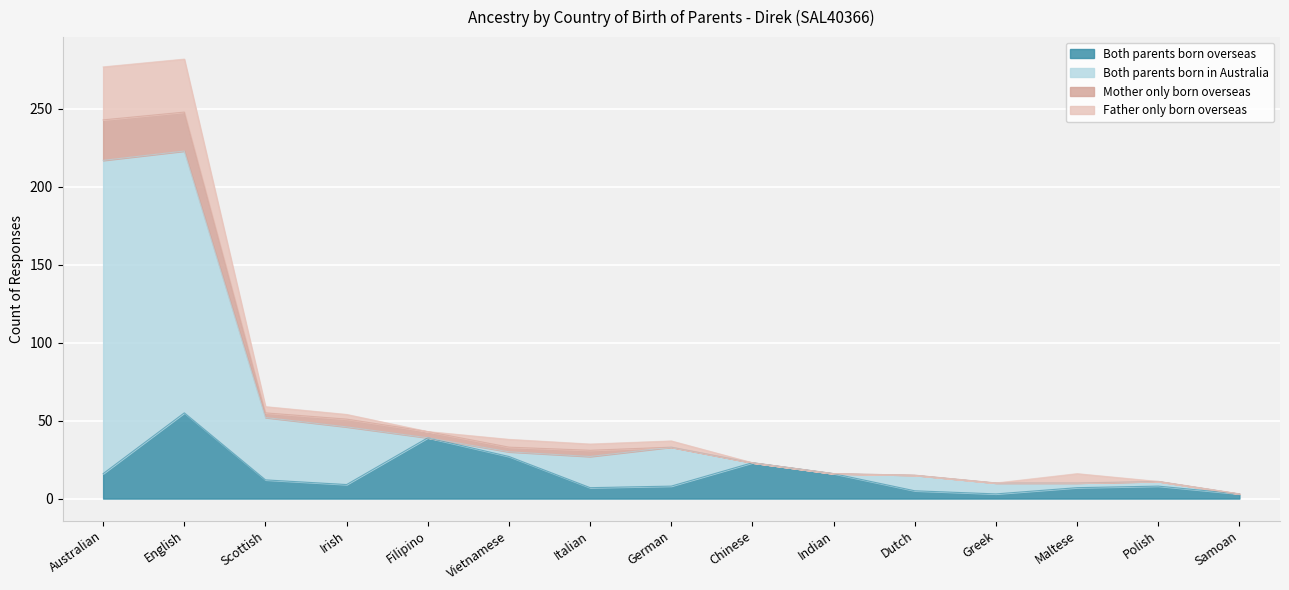

Which series has the largest total across all categories?

Both parents born in Australia